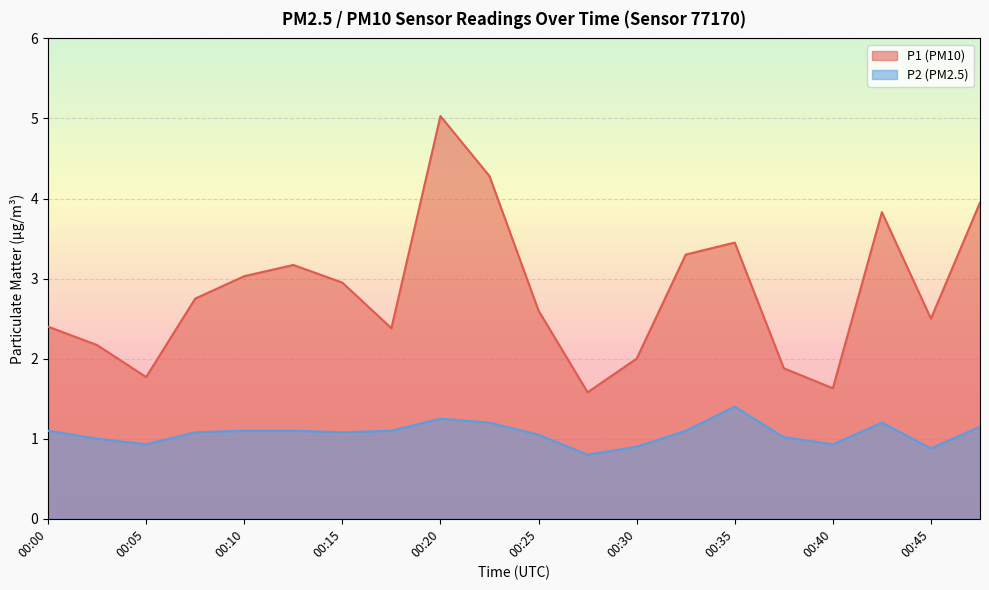

The P2 series shows 1.9 at 00:10. True or false?

False